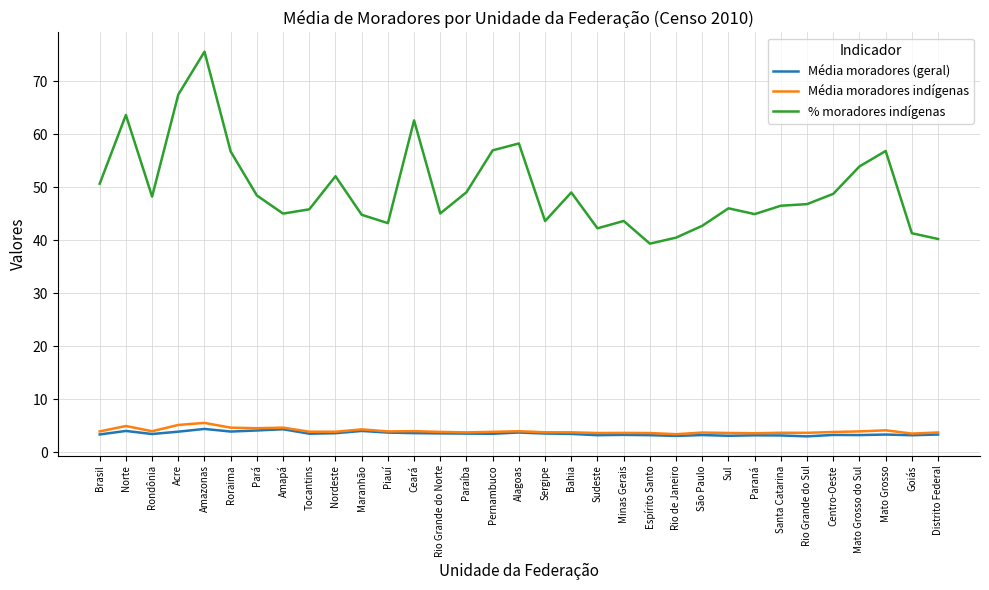

What value does the % moradores indígenas series have at Paraná?

44.9